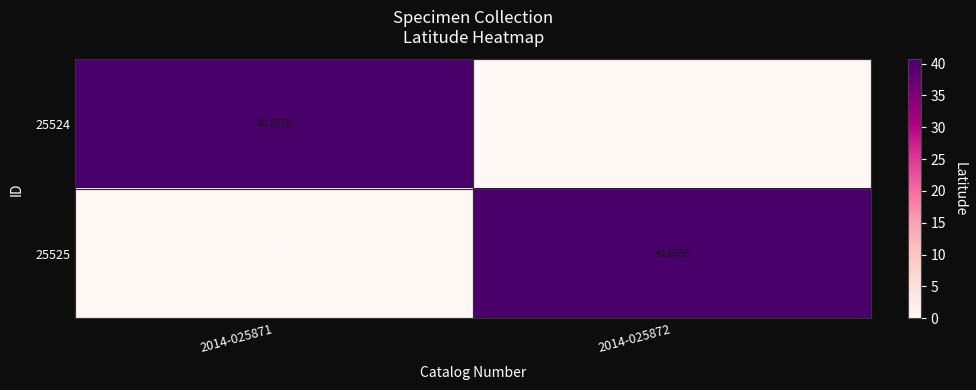

Is the value of 25524 at 2014-025872 greater than the value of 25525 at 2014-025872?

No